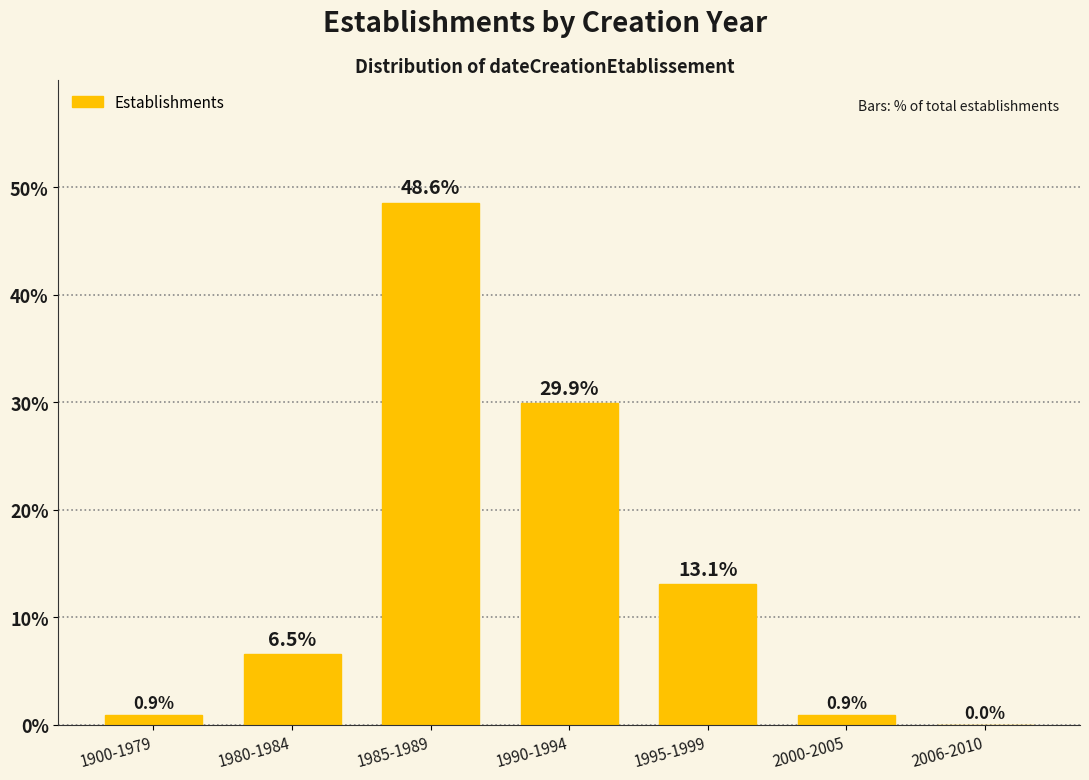

Reading left to right, what are all the values shown in this chart?

1900-1979=0.9	1980-1984=6.5	1985-1989=48.6	1990-1994=29.9	1995-1999=13.1	2000-2005=0.9	2006-2010=0.0